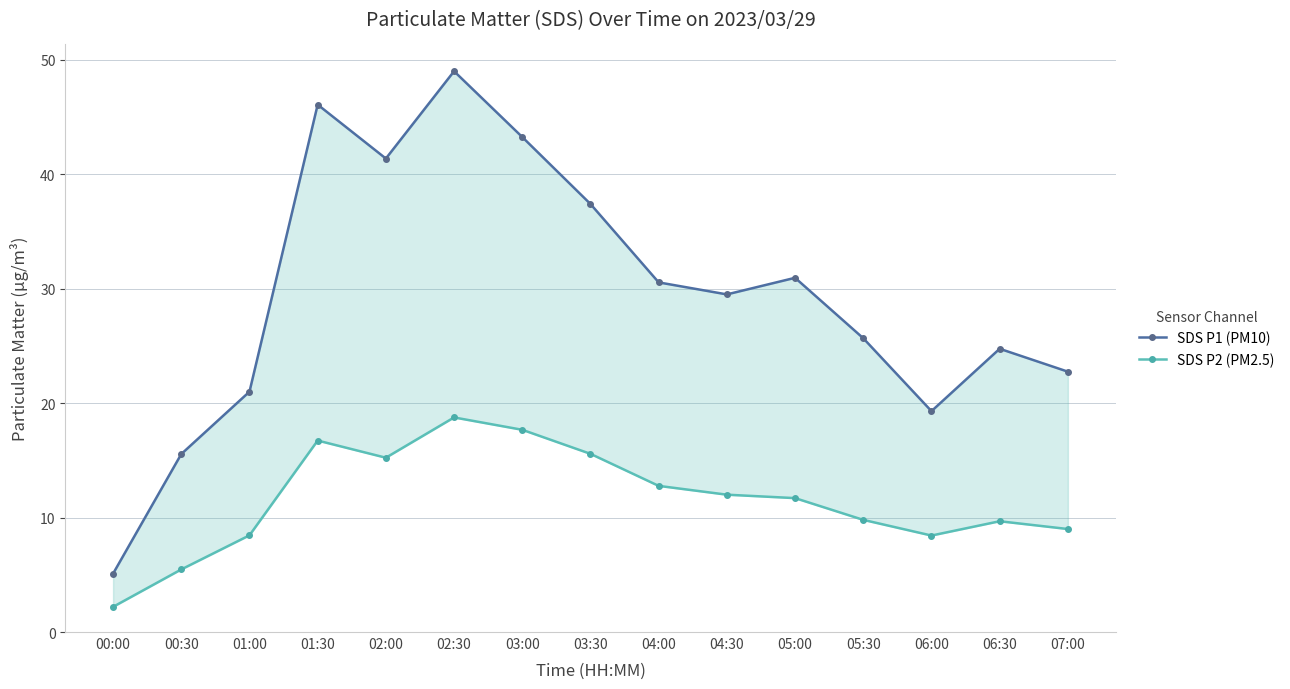

What position from the left is 00:00?

1